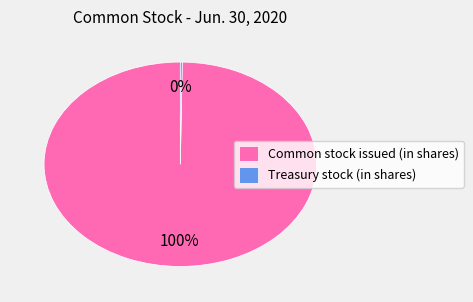

To the nearest percent, what is the difference between the largest and smallest slice percentages?

100%